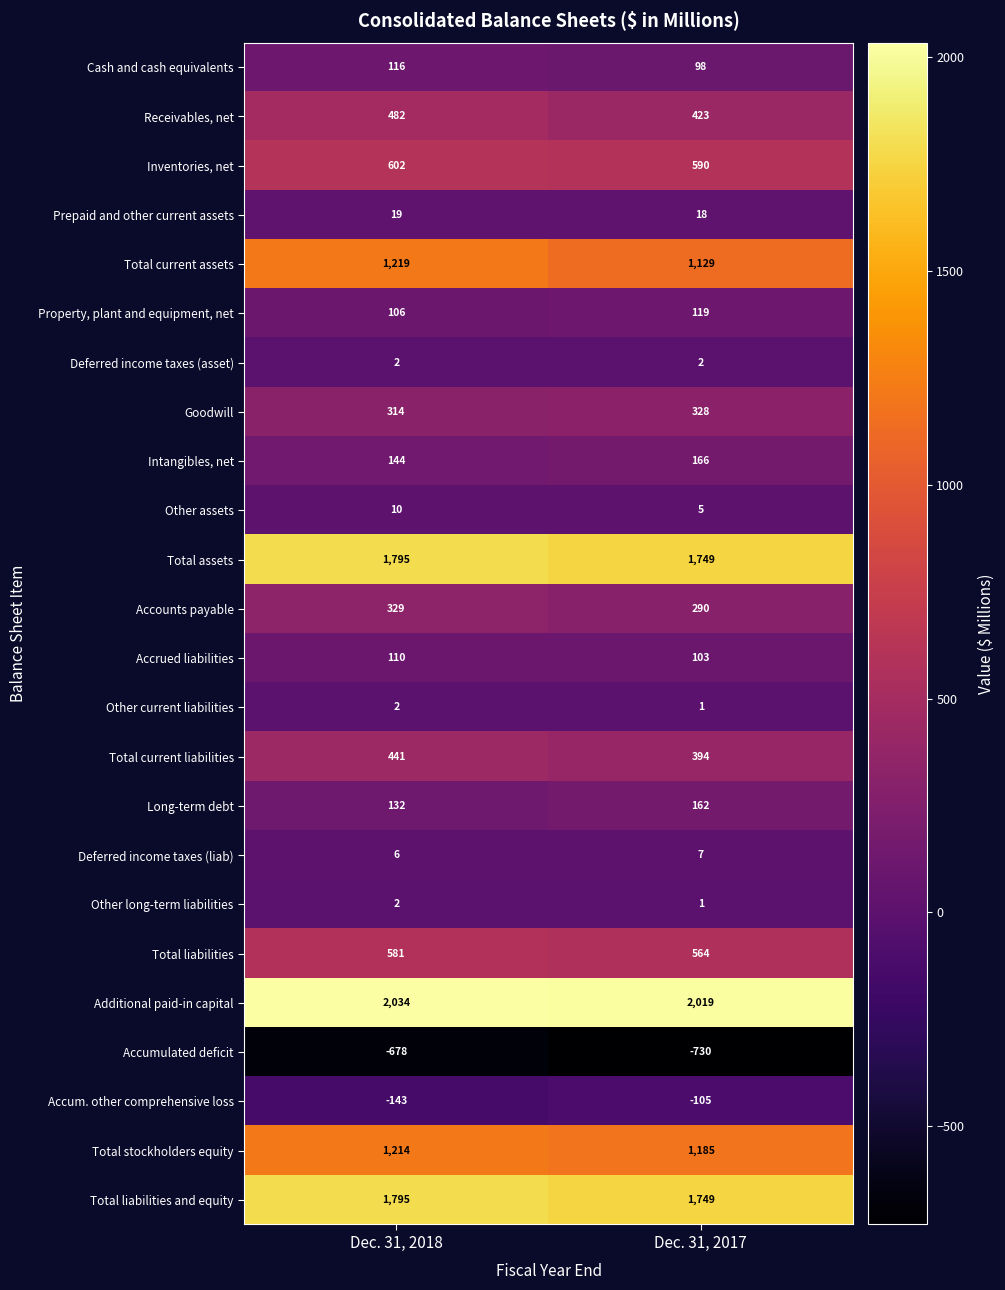

Read the Accrued liabilities value at Dec. 31, 2018.

110